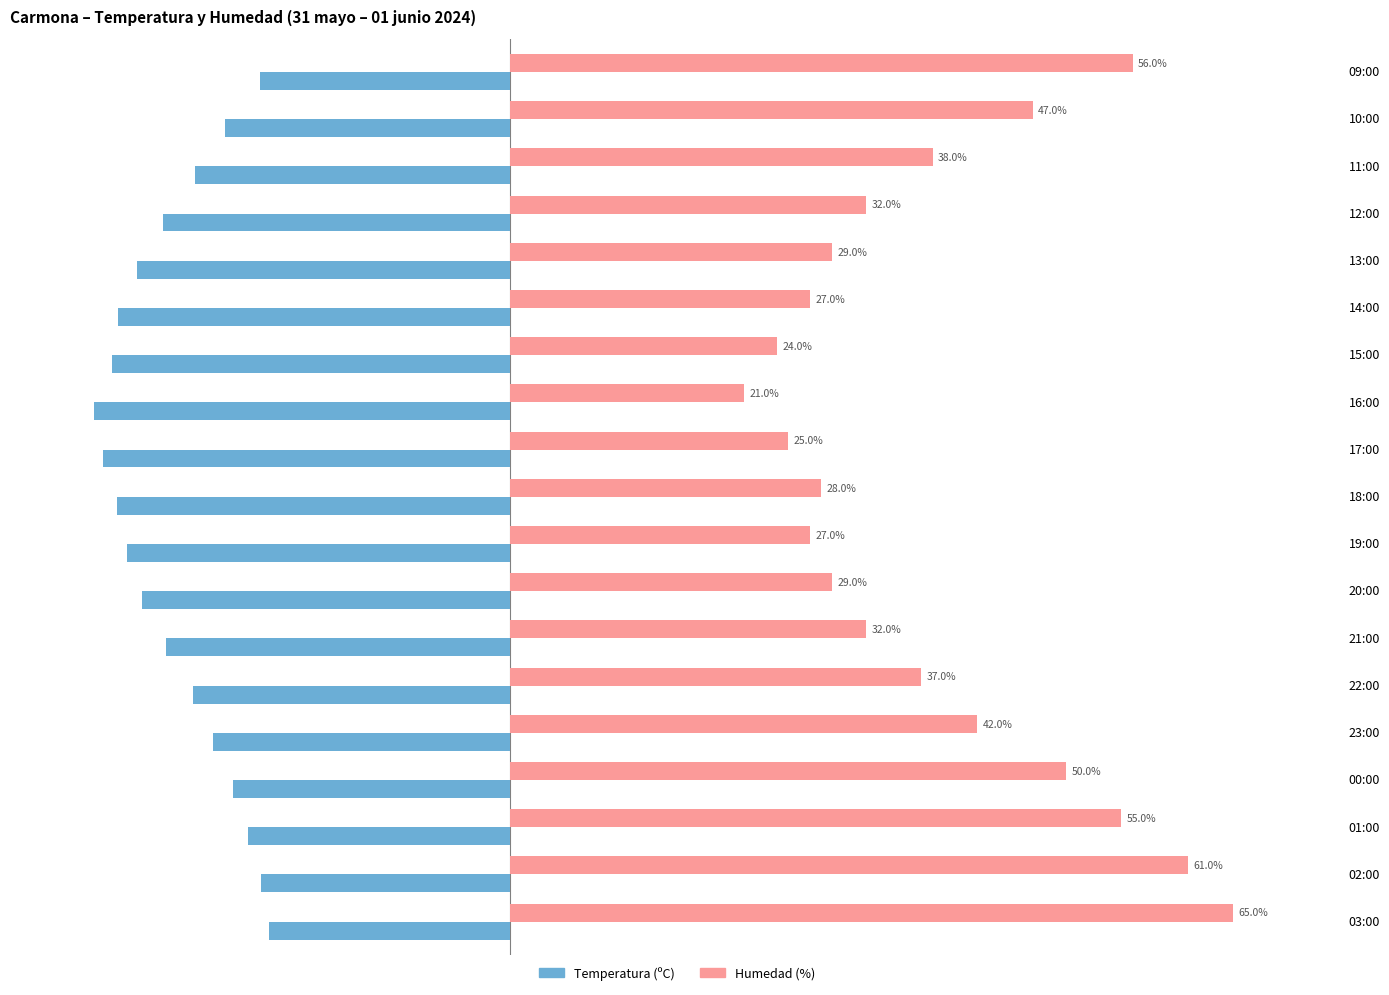

At which category is the sum across all series the highest?

03:00